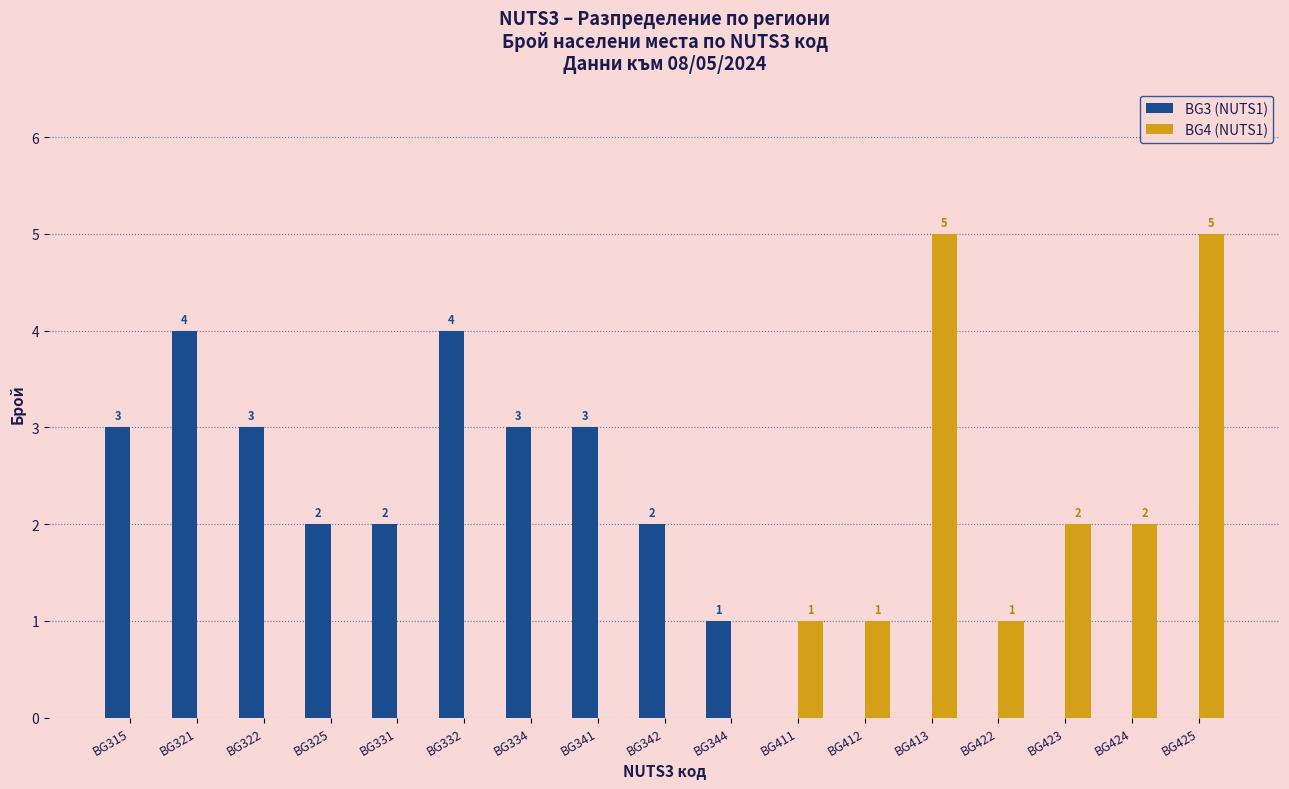

True or false: BG3 (NUTS1) has a value of 0 at BG411.

True